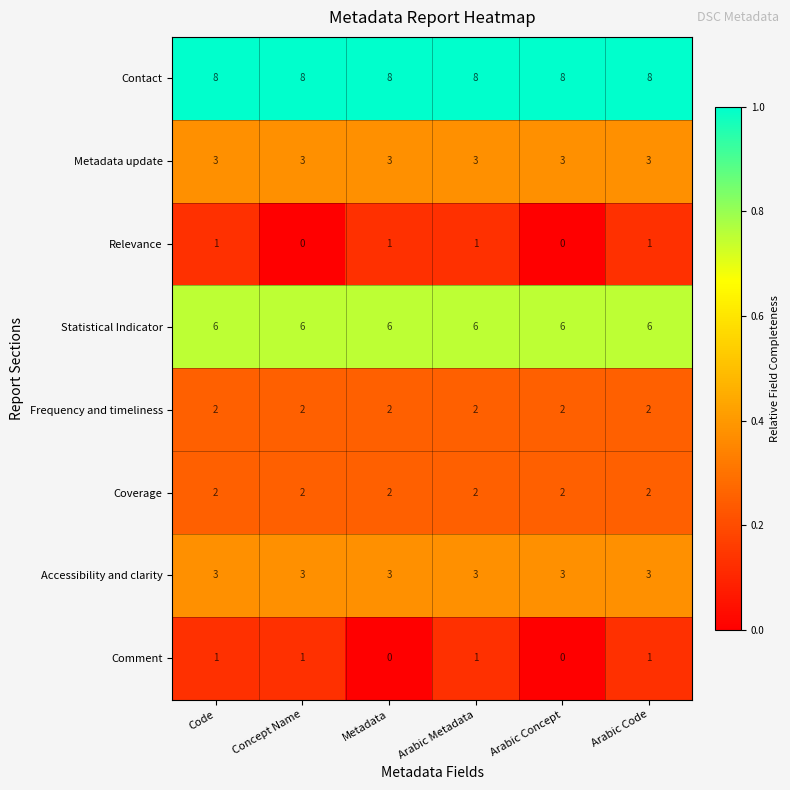

Which series changed the most between Code and Metadata?

Comment